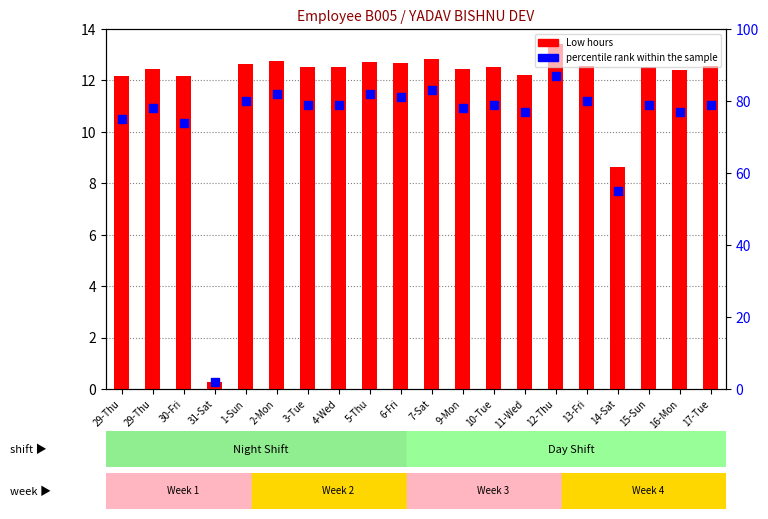

What are all the series names shown in the legend?

Low hours, percentile rank within the sample